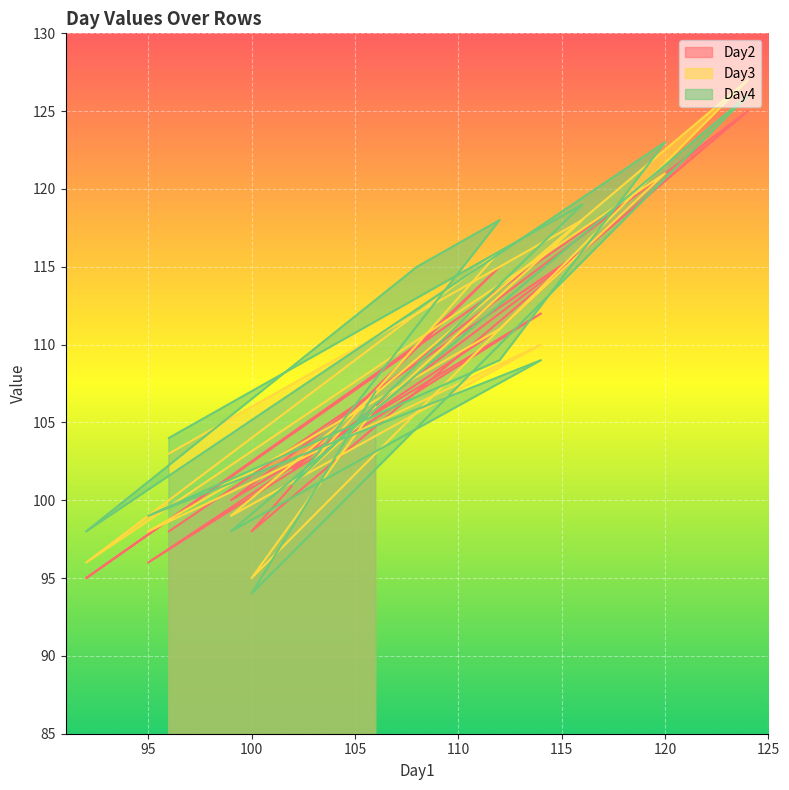

At which category does Day3 reach its first local valley?

102